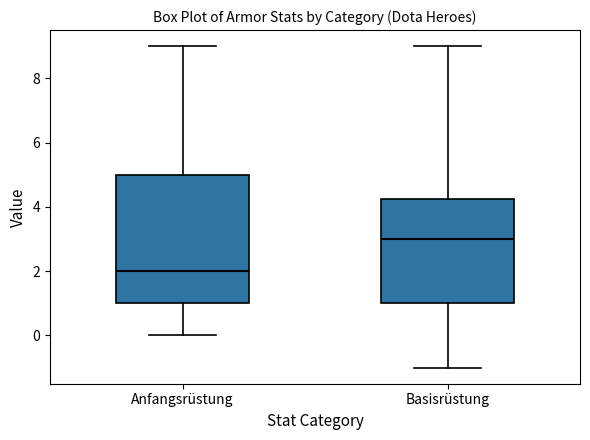

Which box is the tallest, from its lower edge to its upper edge?

Anfangsrüstung